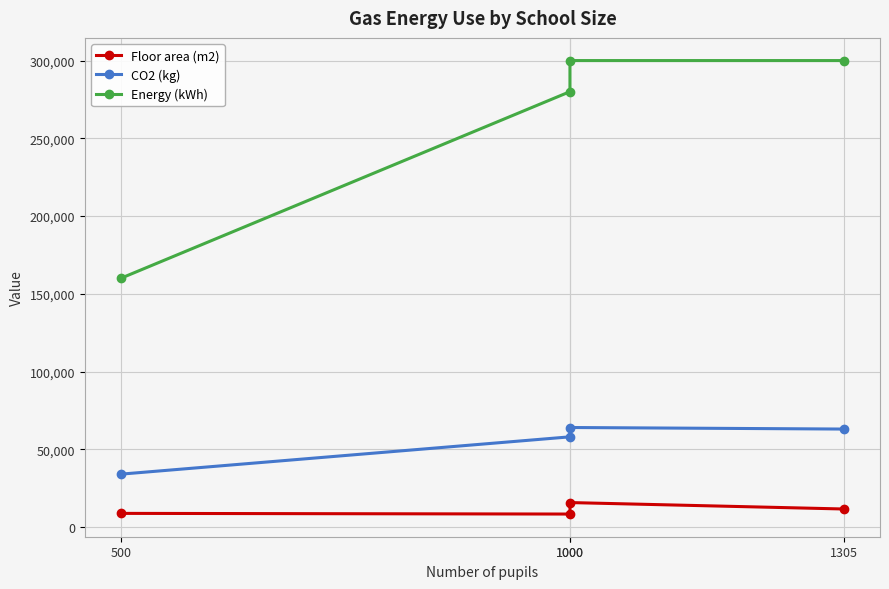

Which series changed the most between 500 and 1000?

Energy (kWh)